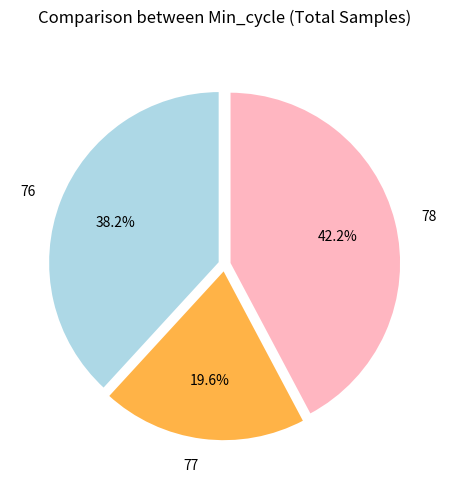

What portion of the pie excludes 76?

61.8%